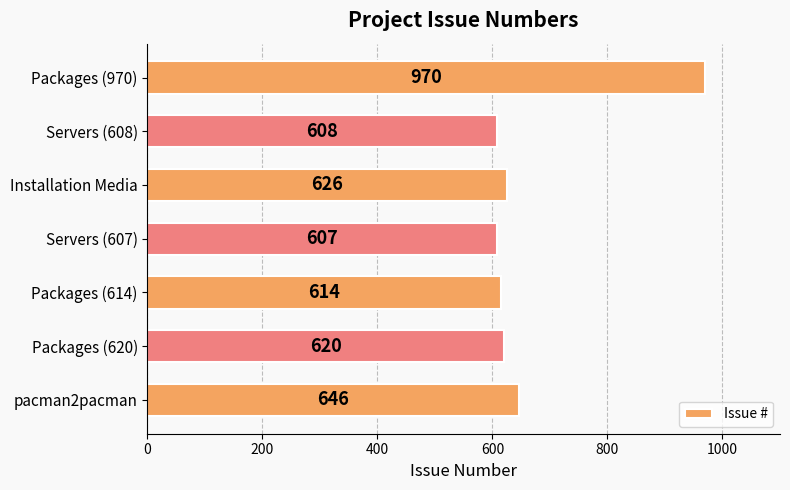

Rank the categories by value from highest to lowest.

Packages (970), pacman2pacman, Installation Media, Packages (620), Packages (614), Servers (608), Servers (607)